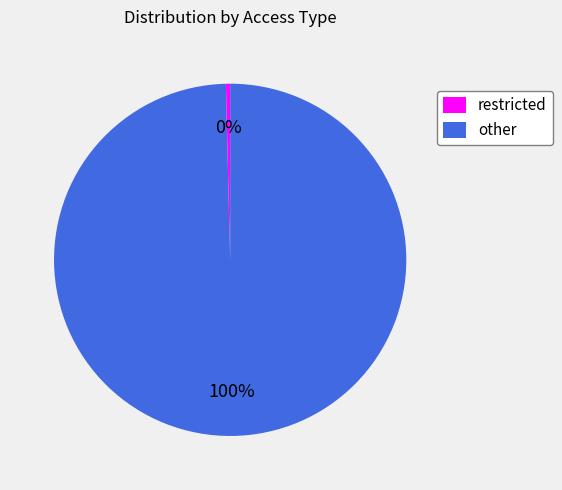

Between other and restricted, which is larger?

other